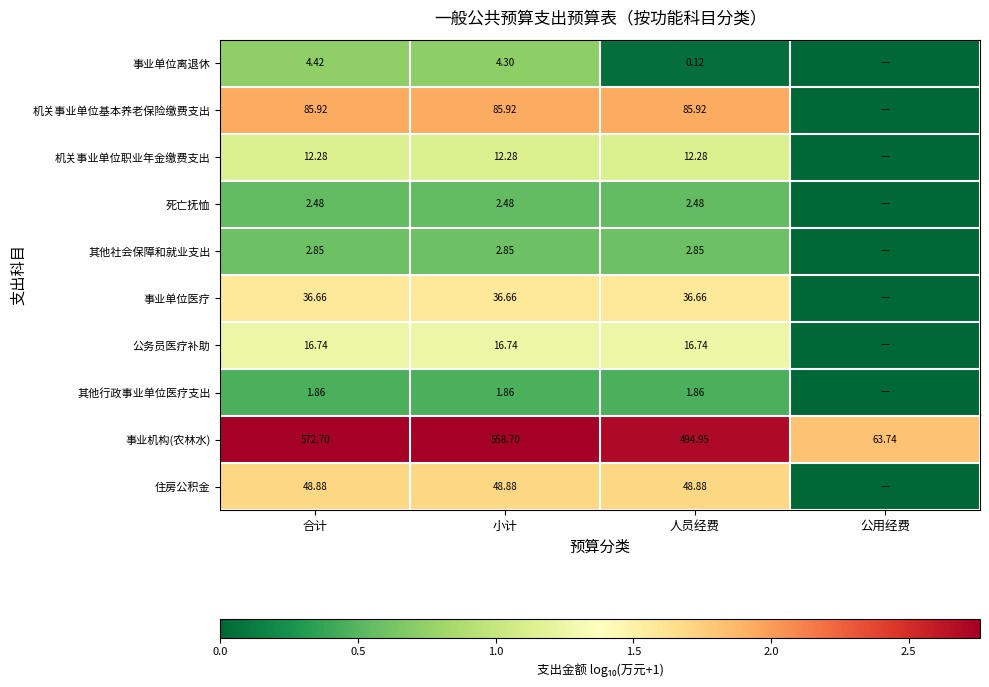

Is the value of 其他社会保障和就业支出 at 人员经费 greater than the value of 公务员医疗补助 at 人员经费?

No